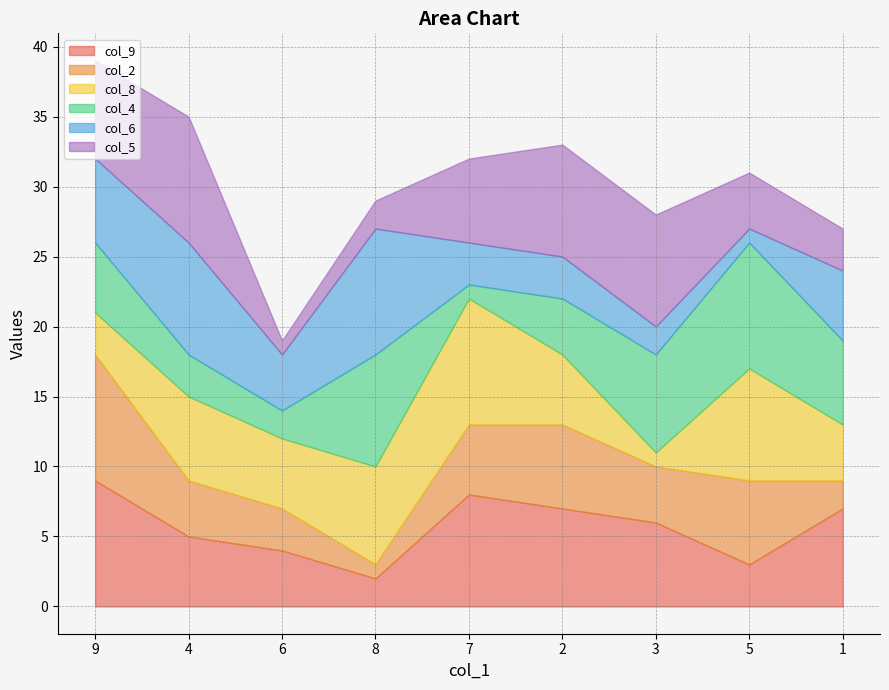

Which series ends up on top after the final intersection of col_8 and col_5?

col_8